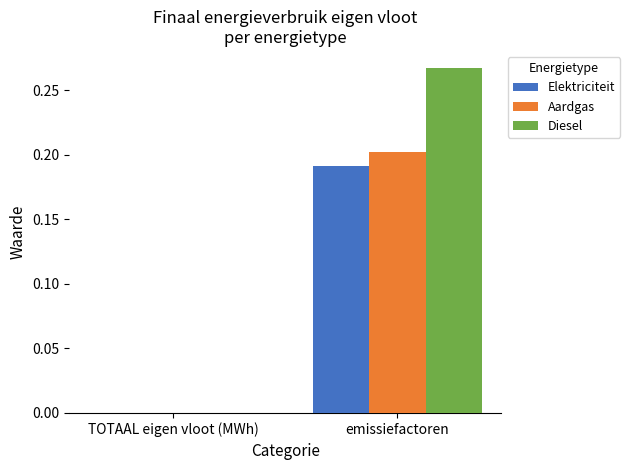

At which label is Aardgas closest to 0?

TOTAAL eigen vloot (MWh)